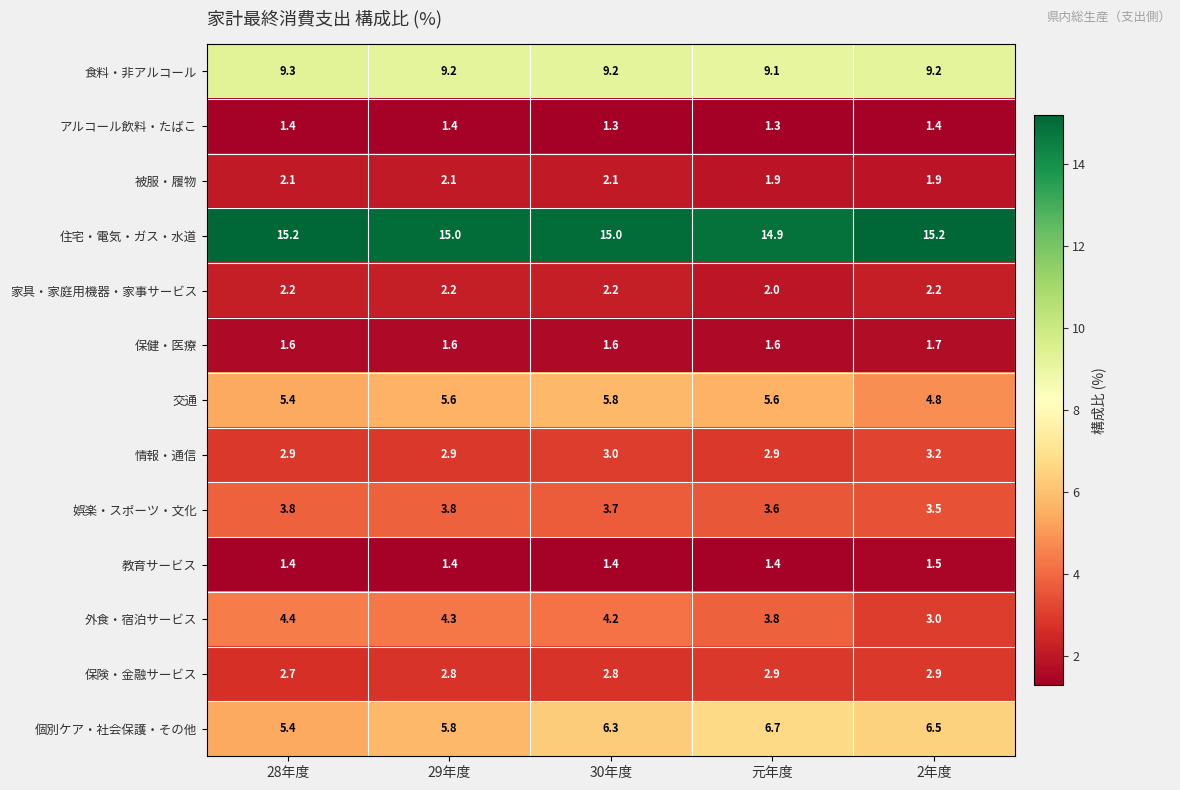

Rank the series by their maximum value, from lowest to highest.

アルコール飲料・たばこ, 教育サービス, 保健・医療, 被服・履物, 家具・家庭用機器・家事サービス, 保険・金融サービス, 情報・通信, 娯楽・スポーツ・文化, 外食・宿泊サービス, 交通, 個別ケア・社会保護・その他, 食料・非アルコール, 住宅・電気・ガス・水道